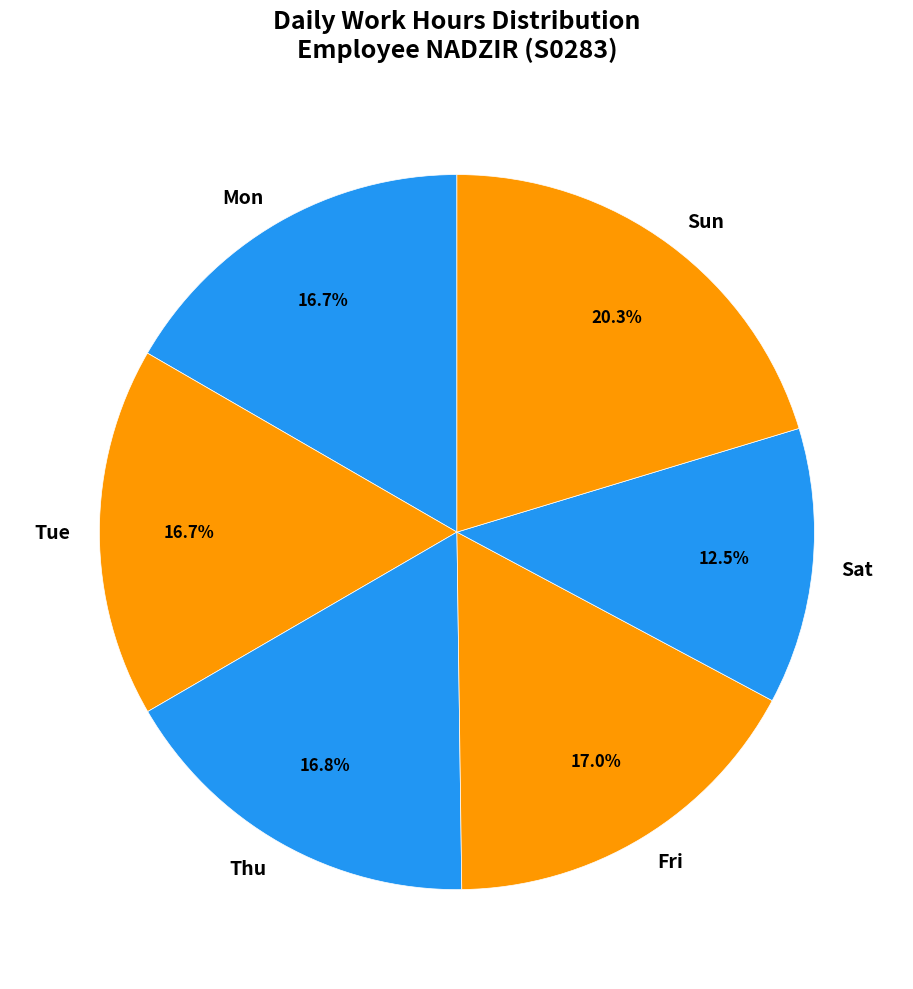

What portion of the pie excludes Tue?

83.3%